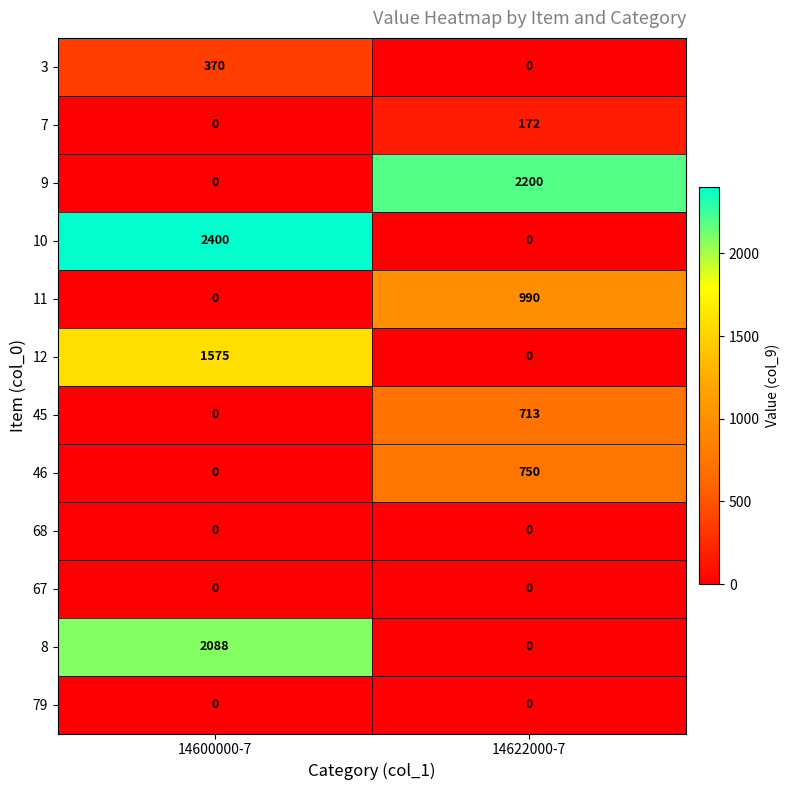

What is the difference between the highest and lowest values at 14600000-7?

2400